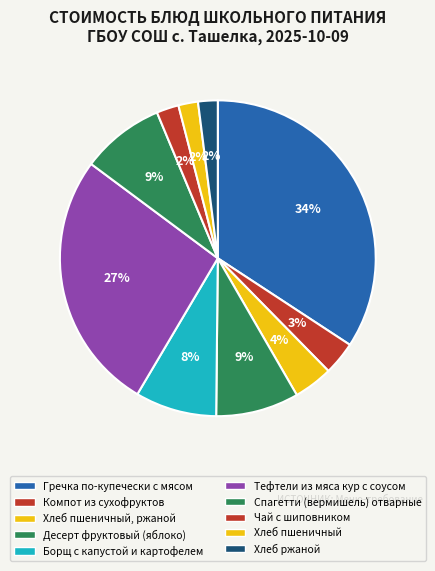

To the nearest percent, what is the combined percentage of Десерт фруктовый (яблоко) and Хлеб ржаной?

11%